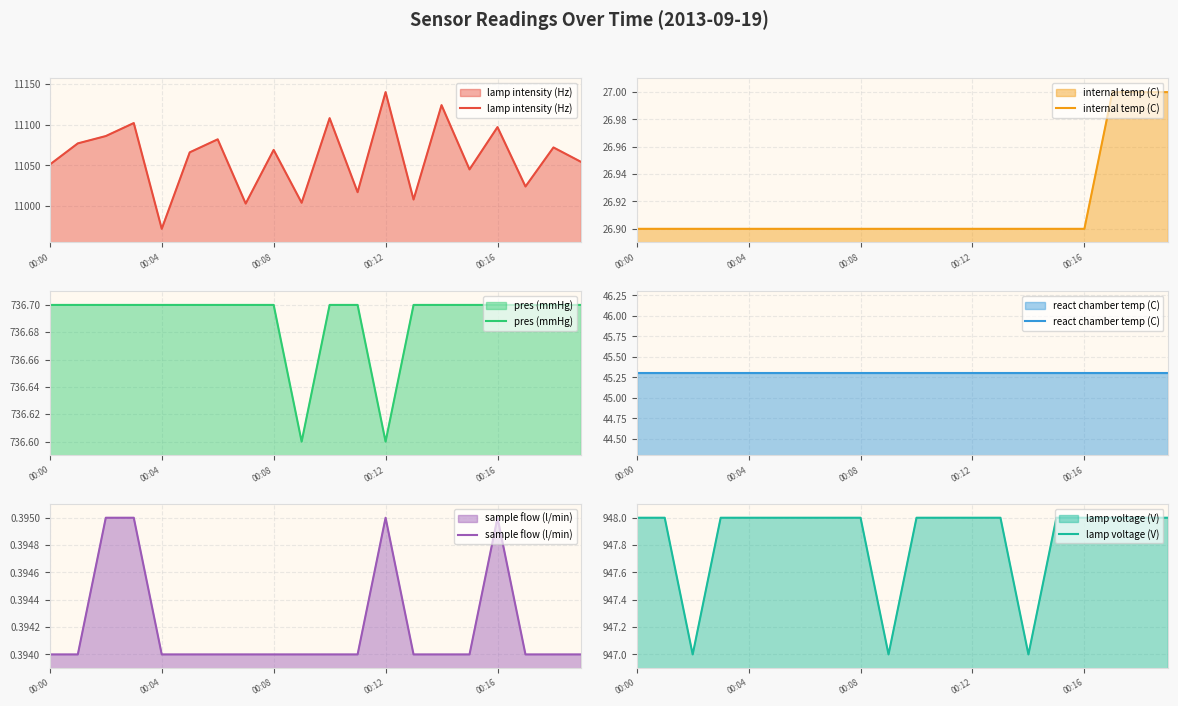

At which label does react chamber temp (C) reach its minimum?

00:00